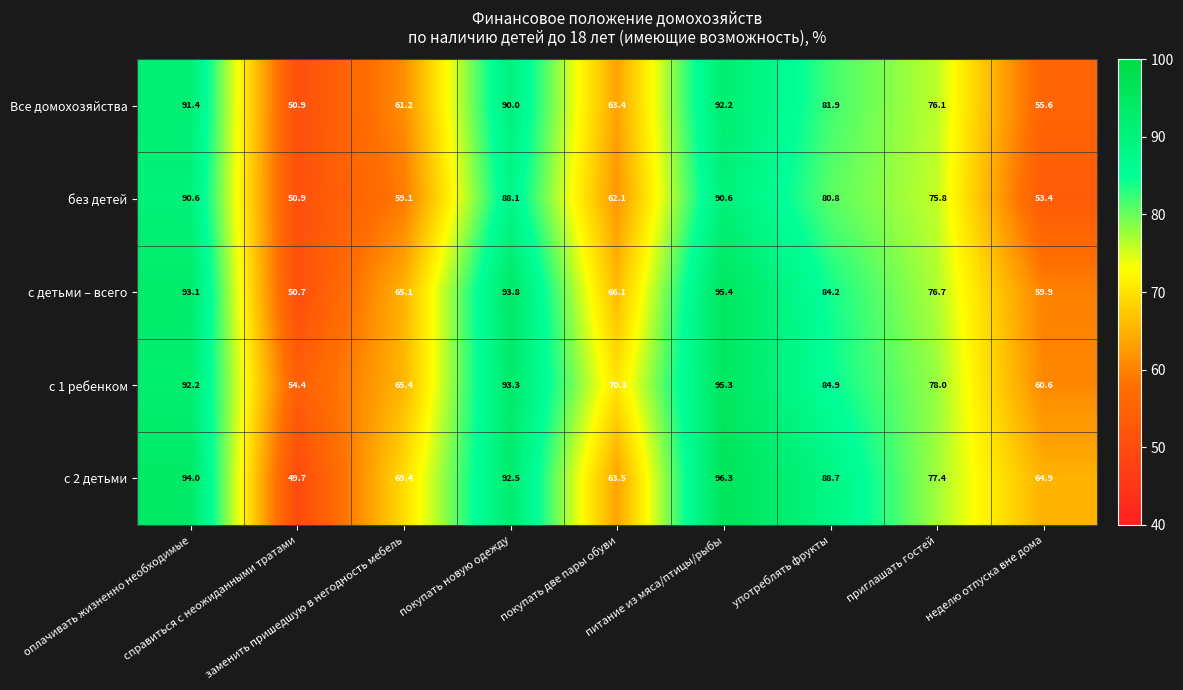

Which series has the largest total across all categories?

с 2 детьми